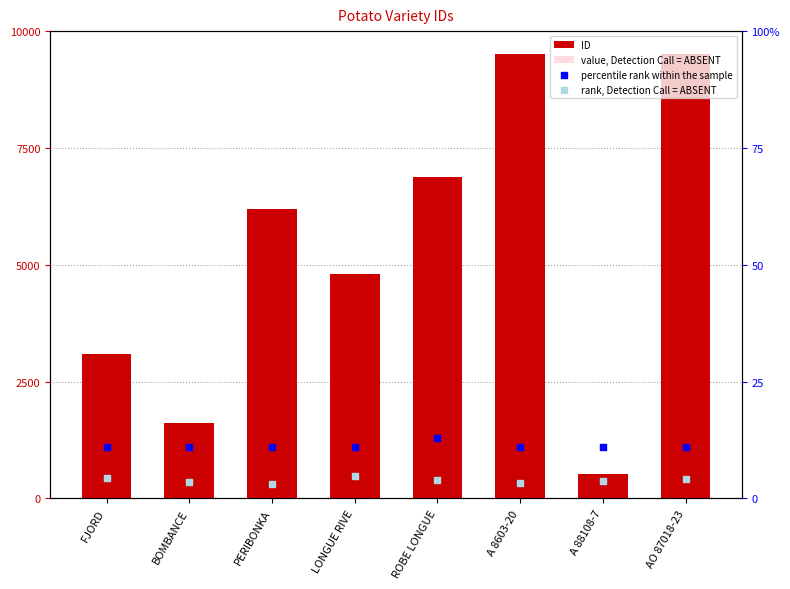

At how many categories does at least one series exceed 3469?

5